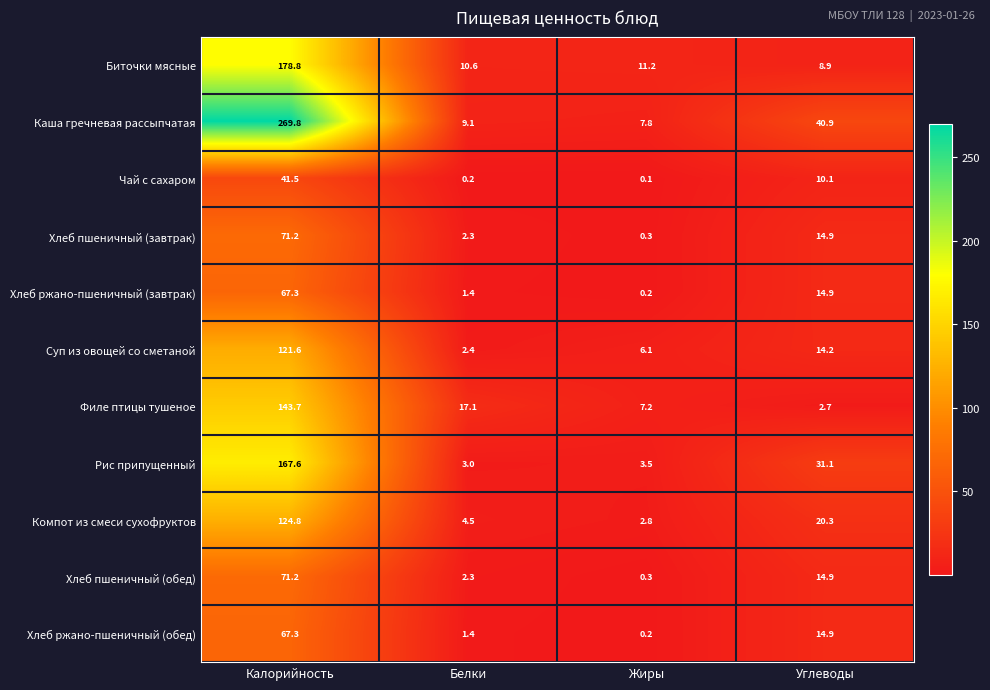

Which category has the lowest value in the Чай с сахаром series?

Жиры